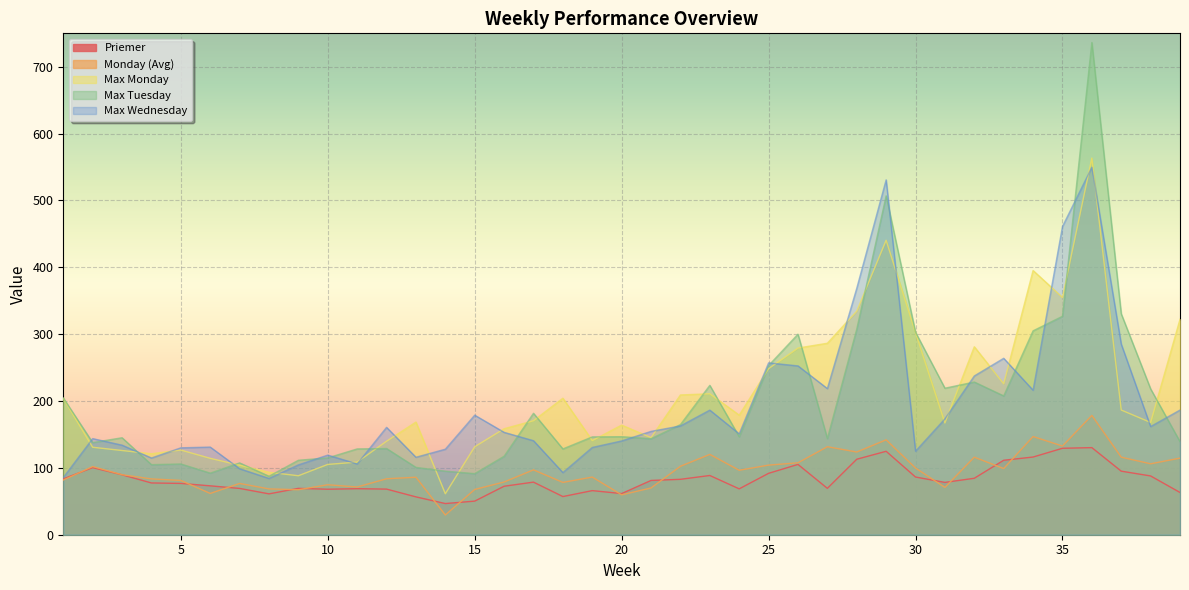

In Monday (Avg), how many points are lower than both neighbors (excluding endpoints)?

12